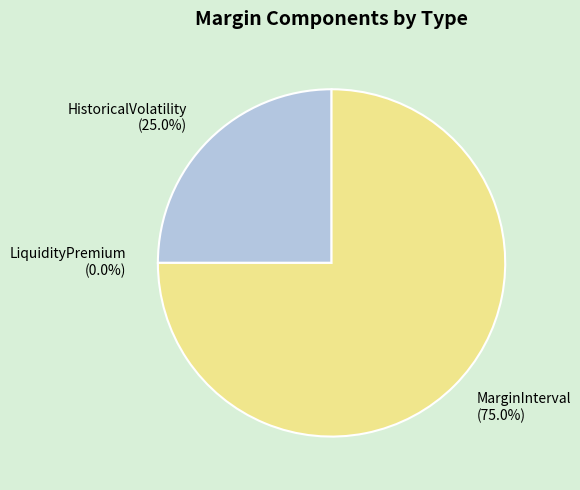

True or false: LiquidityPremium accounts for 0% of the total.

True